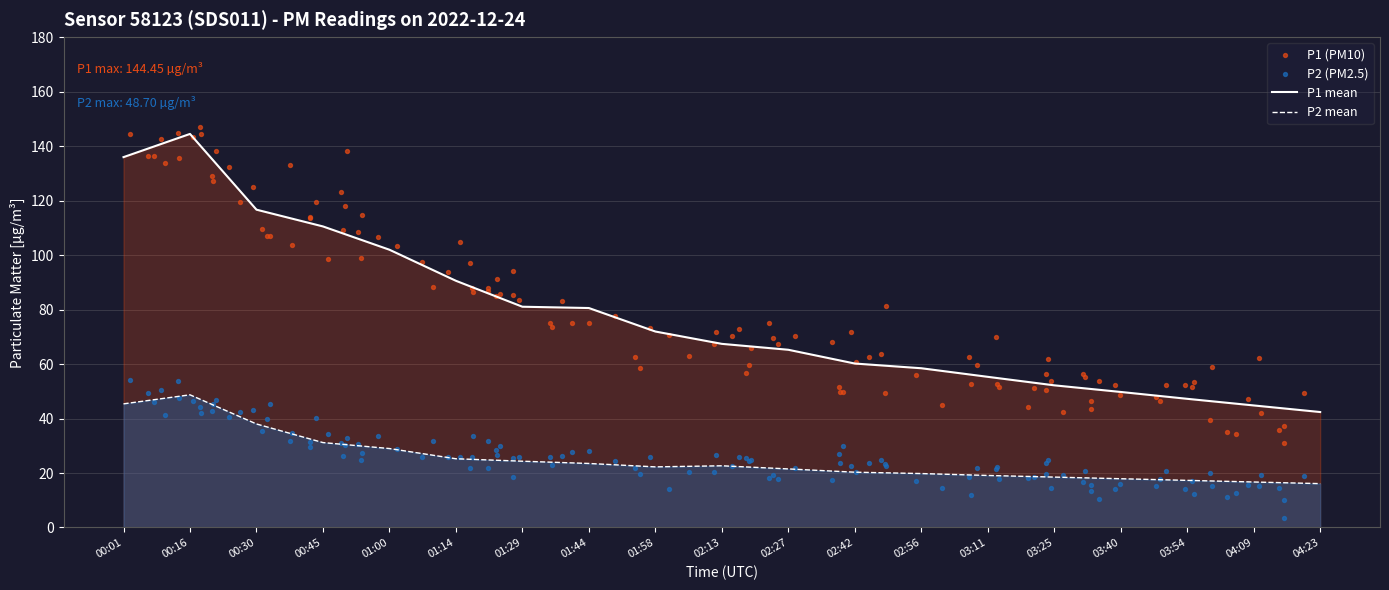

Which series has the widest spread of Y values?

P1